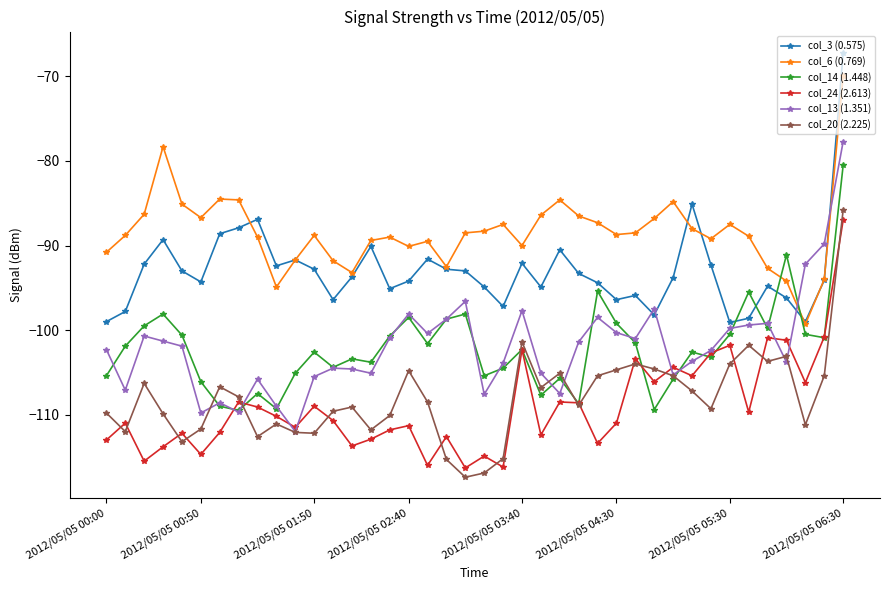

True or false: col_13 (1.351) has more than 2 interior local peaks.

True